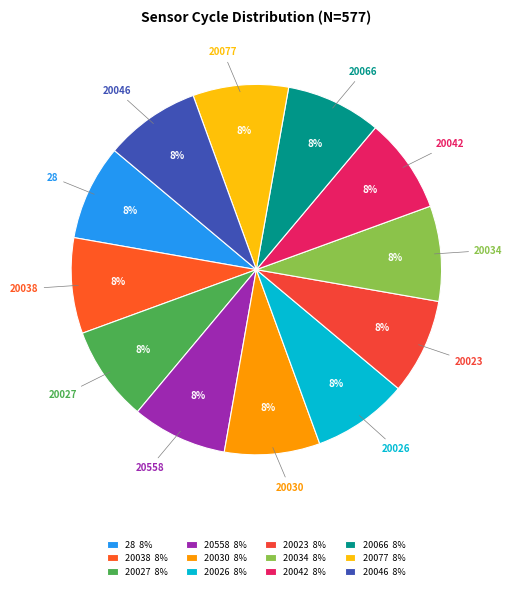

Combined, do 20034 and 20066 account for over 50%?

No